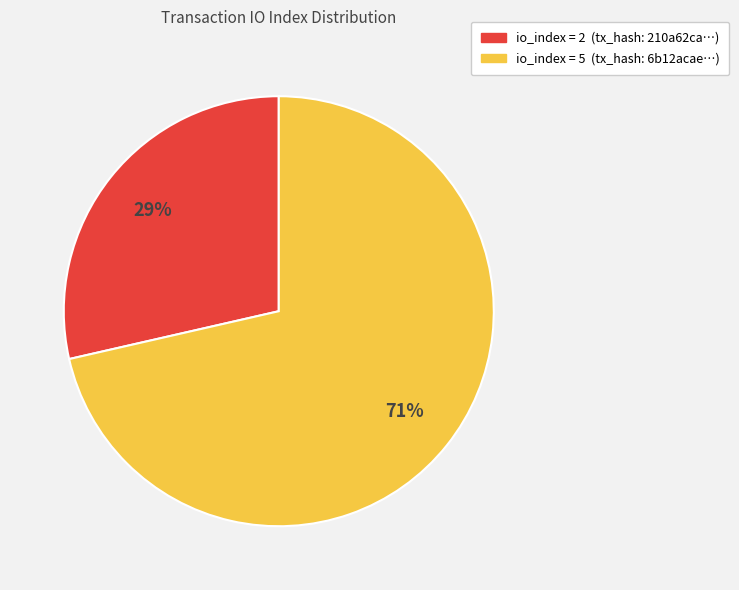

To the nearest percent, what is the average slice percentage?

50%